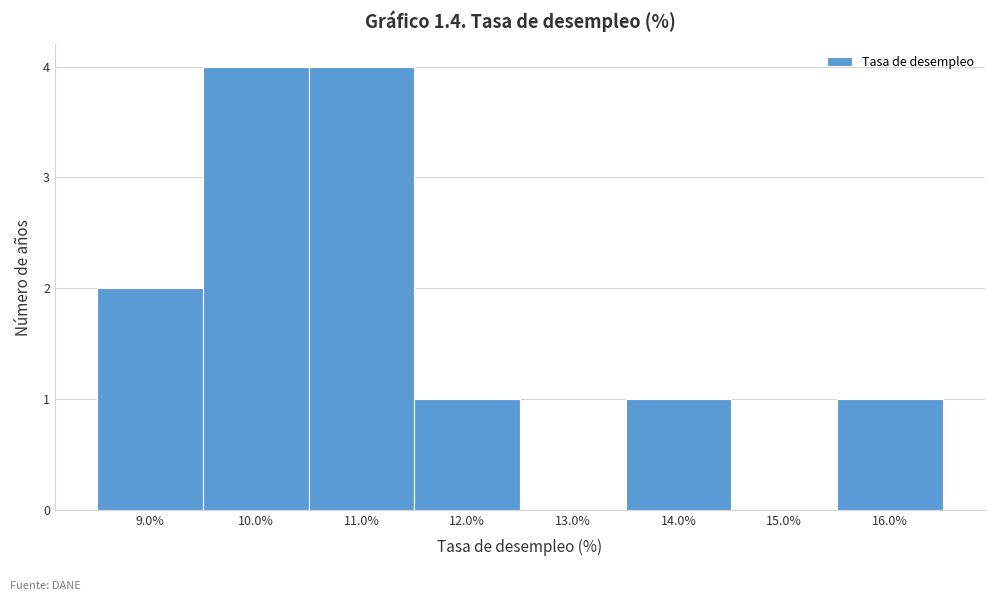

How tall is the bar that spans 13.5 to 14.5 on the x-axis? The values are not printed on the chart, so give them approximately, as read against the axis.

1